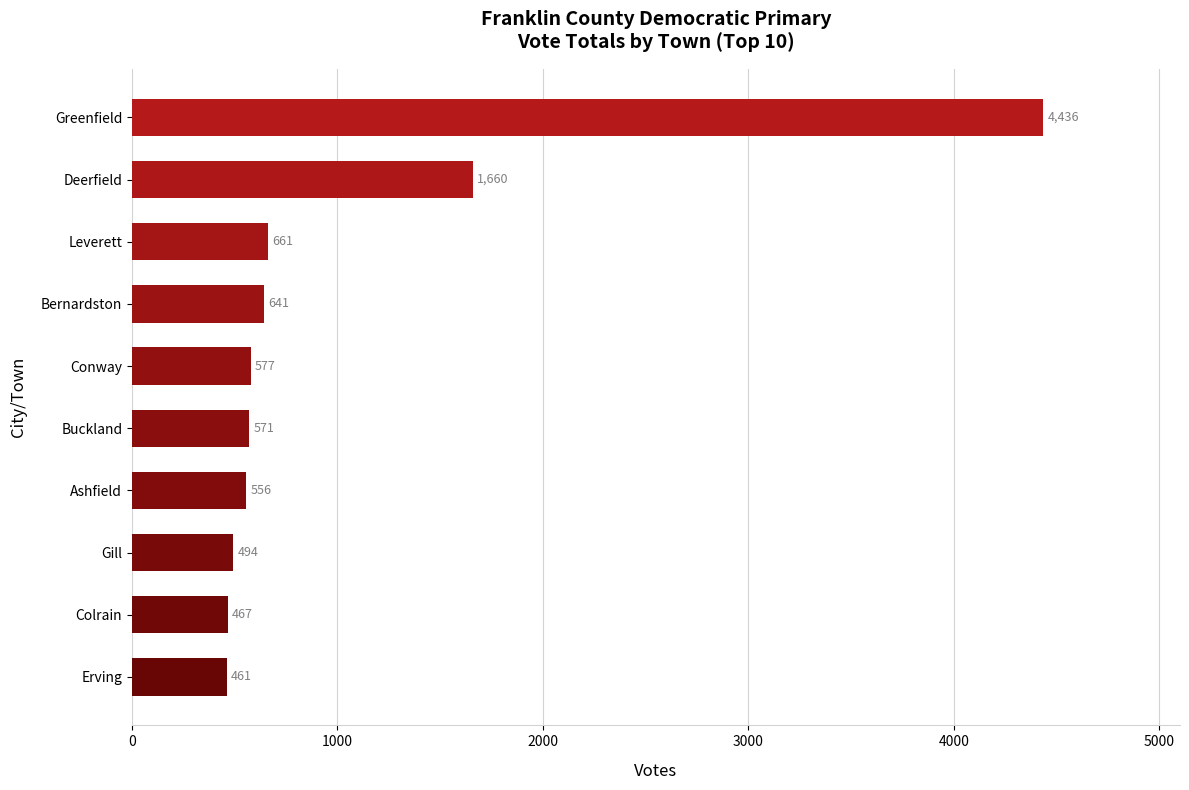

Reading bottom to top, extract all data points from this chart.

461	467	494	556	571	577	641	661	1660	4436